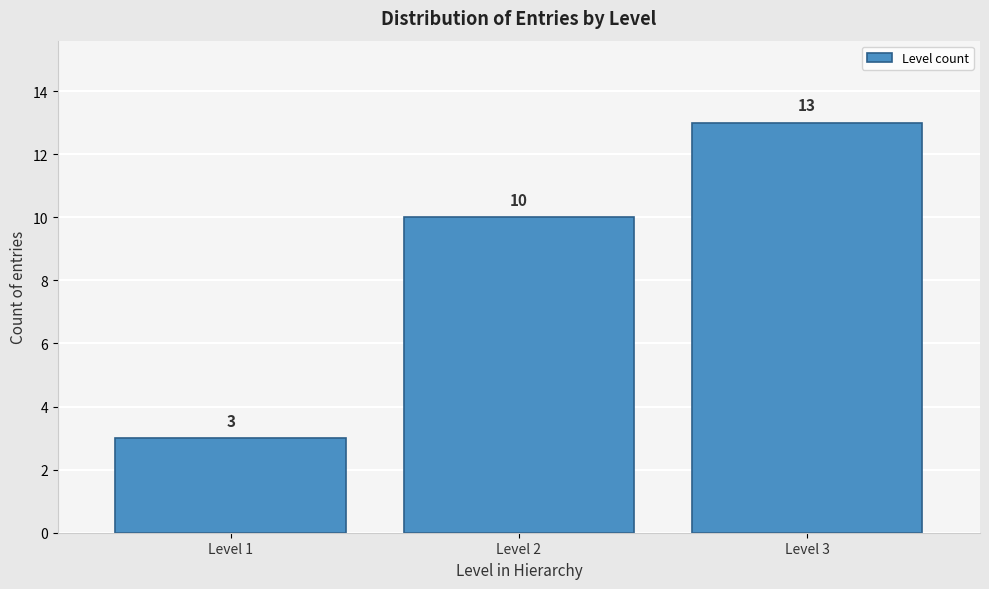

Reading left to right, list all the values displayed in this chart.

Level 1=3	Level 2=10	Level 3=13